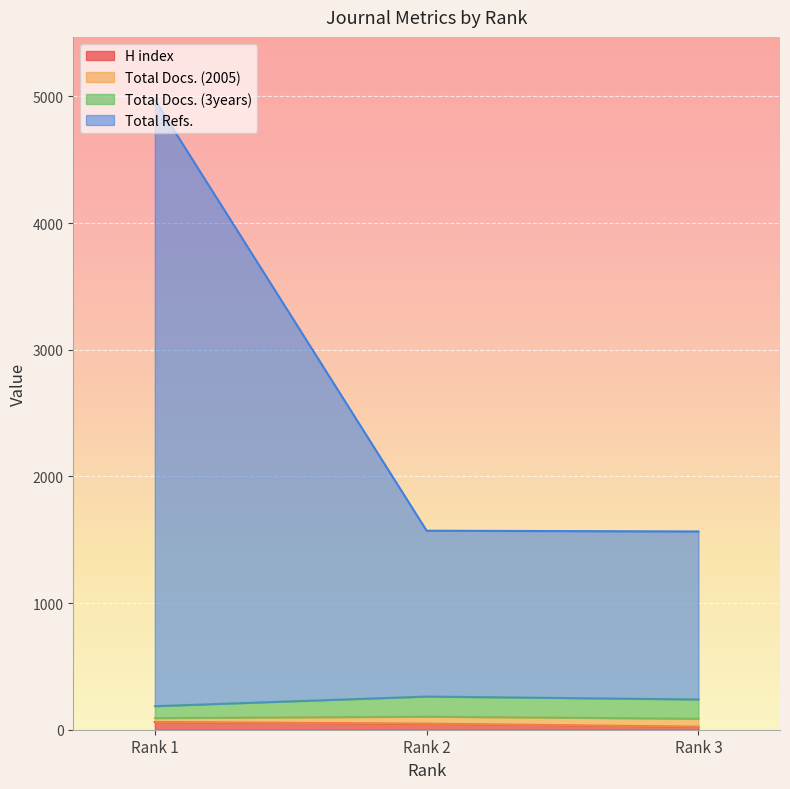

What is the total value across all series at Rank 1?

4972